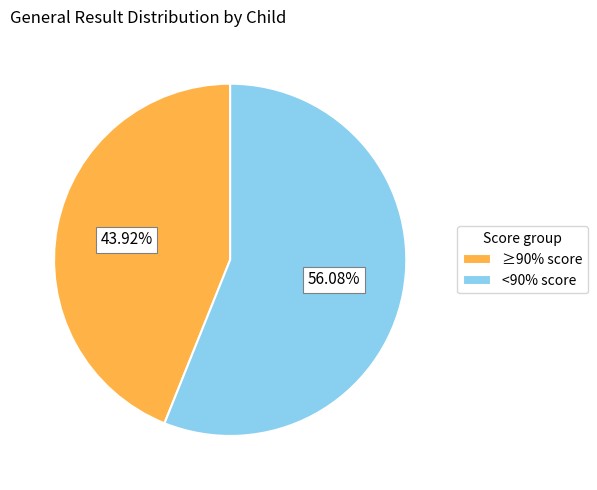

How many slices are in this pie chart?

2